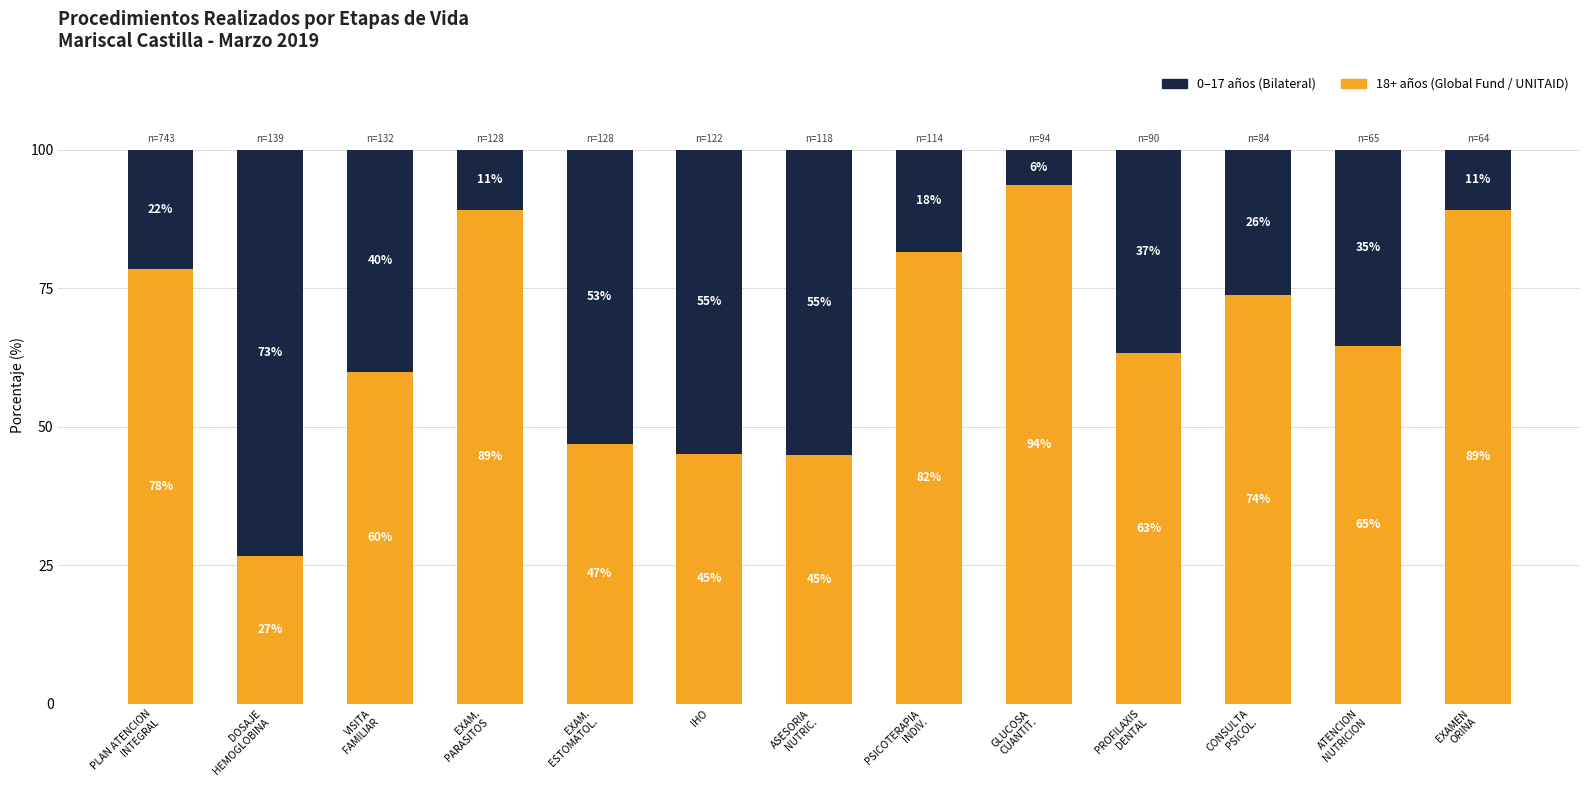

How many bars are there in total?

13